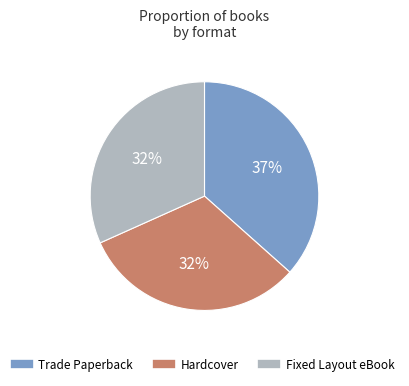

To the nearest percent, what is the combined percentage of Trade Paperback and Hardcover?

68%